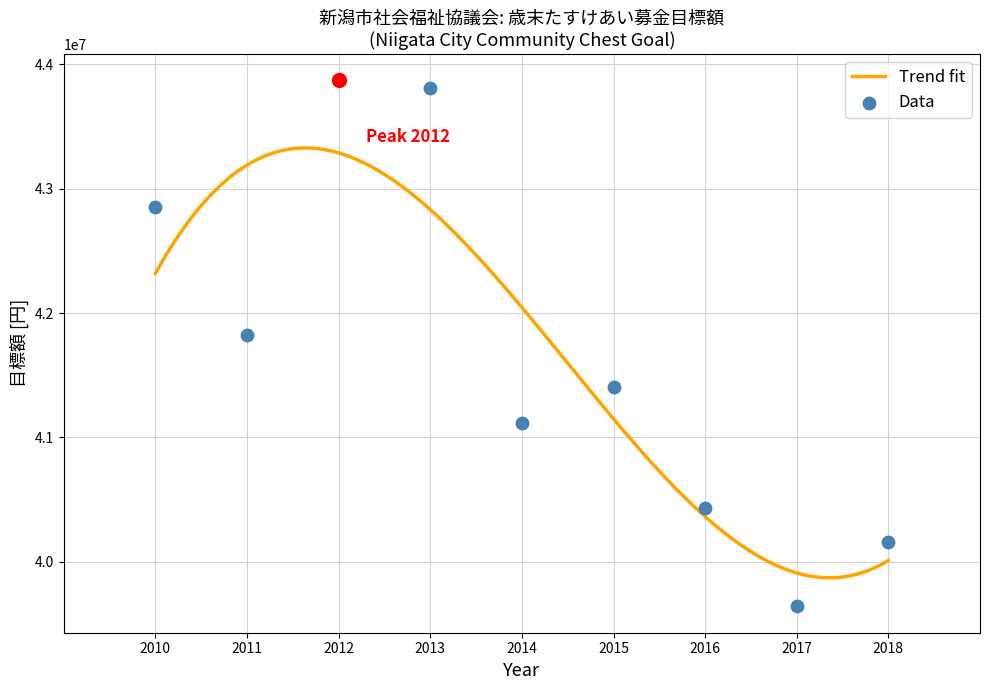

What is the change in value from 2012 to 2017?

-4229000